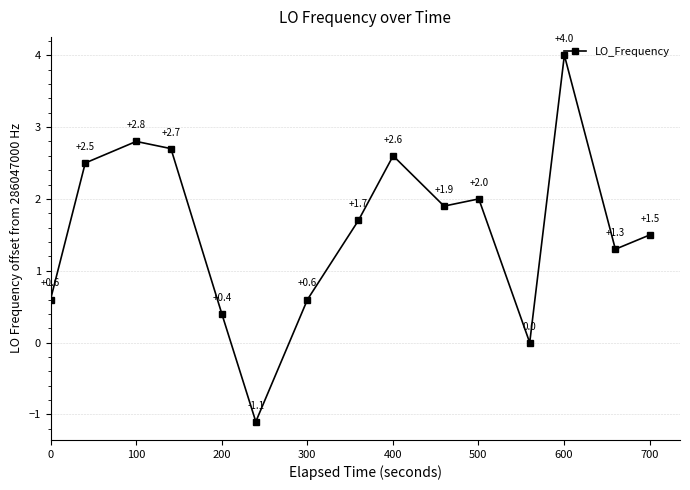

What is the average value?

1.6